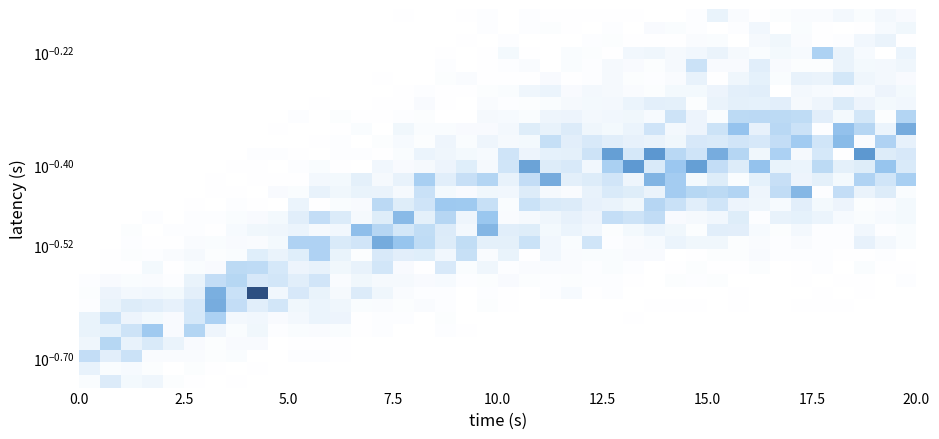

At how many categories does at least one series exceed 4?

1